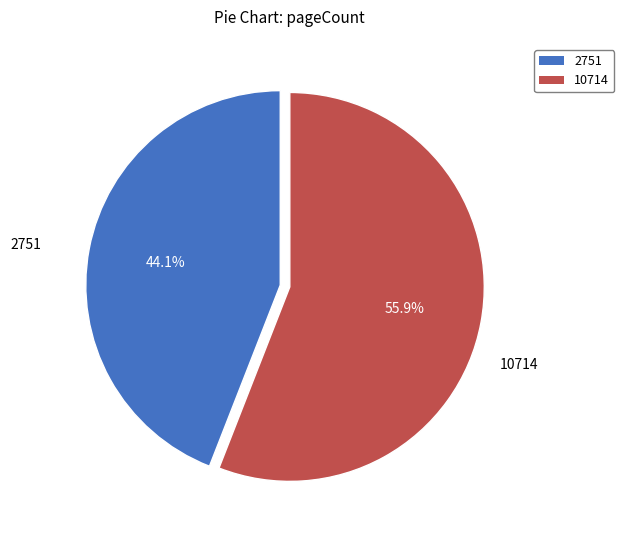

What percentage is the 10714 slice, to the nearest percent?

56%